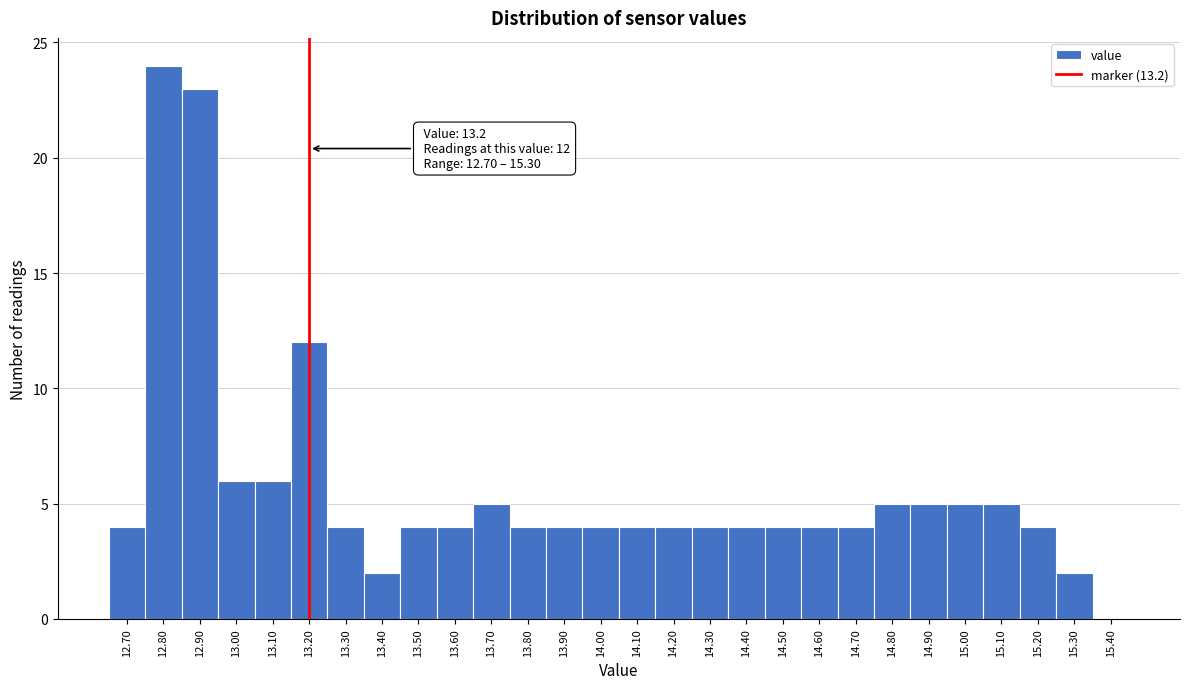

Over which range of the x-axis is the bar tallest?

12.75 to 12.85